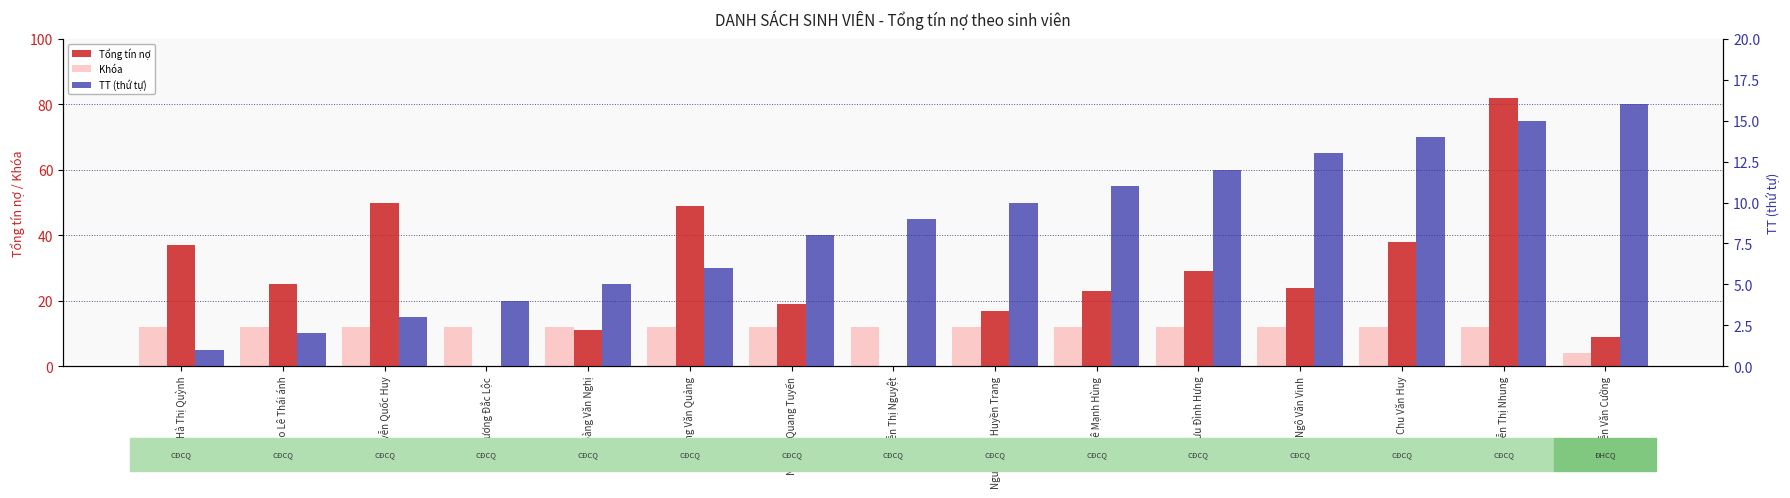

What is the sum of all Khóa values?

172